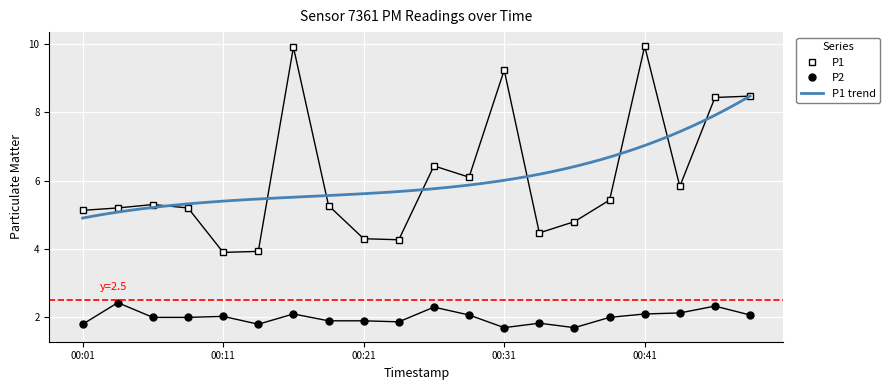

The value of P2 at 00:28 is 3.0. True or false?

False